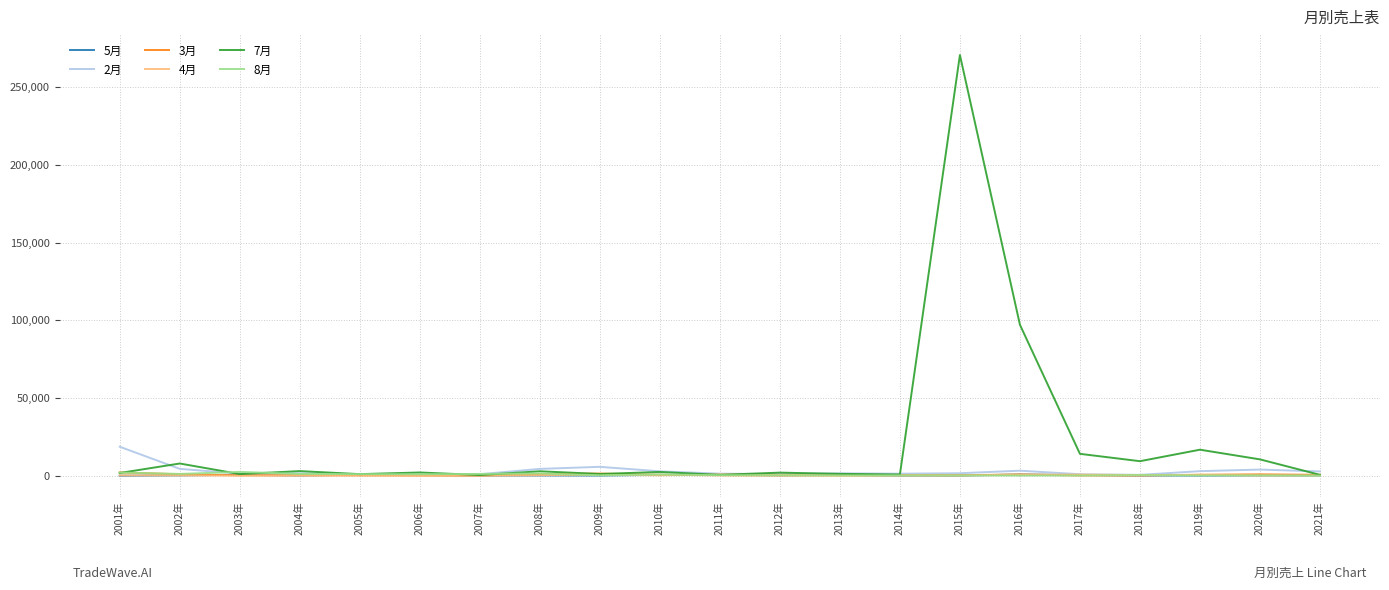

At which category is the sum across all series the highest?

2015年